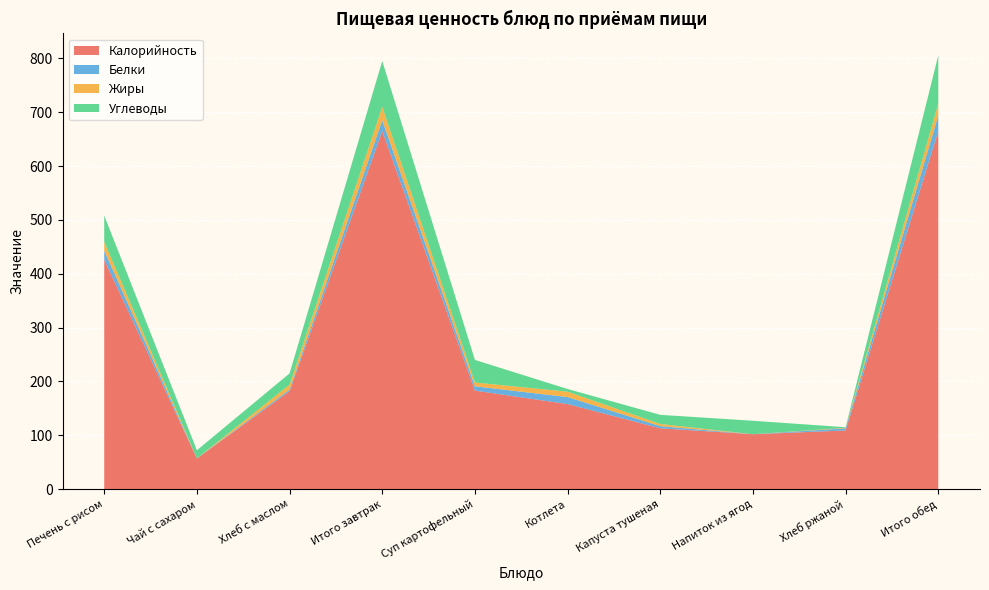

Reading left to right, what are all the values shown in this chart?

Калорийность: 426.0	57.0	182.0	665.0	183.0	158.0	113.0	102.0	109.0	665.0
Белки: 17.0	0.2	3.0	20.2	8.0	13.0	4.0	0.0	4.0	29.0
Жиры: 16.0	0.0	9.0	25.0	7.0	10.0	4.0	0.0	1.0	22.0
Углеводы: 49.0	15.0	21.0	85.0	42.0	5.0	17.0	25.0	1.0	90.0